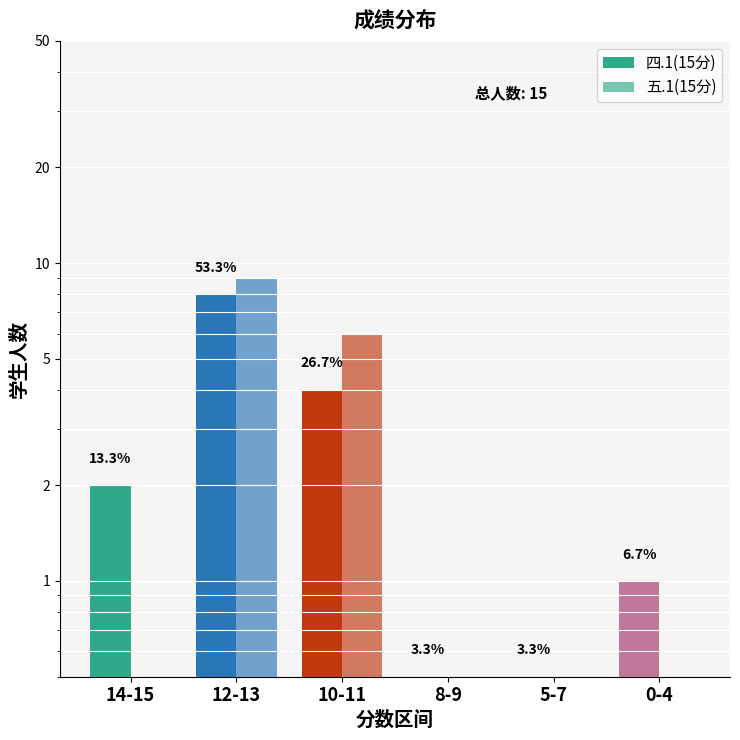

Rank the series at 0-4 from highest to lowest value.

四.1(15分), 五.1(15分)